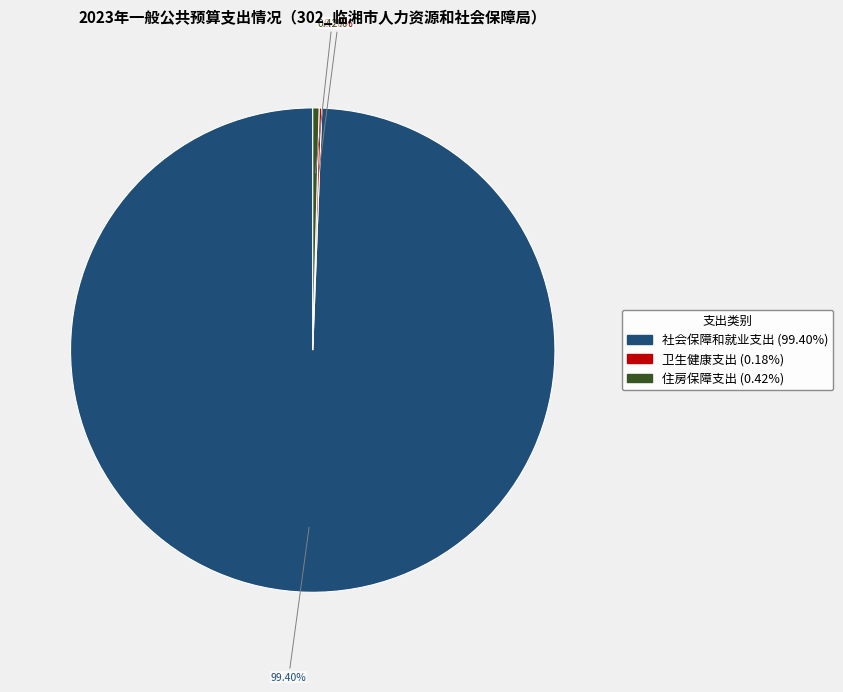

Is the sum of 住房保障支出 and 社会保障和就业支出 greater than half?

Yes